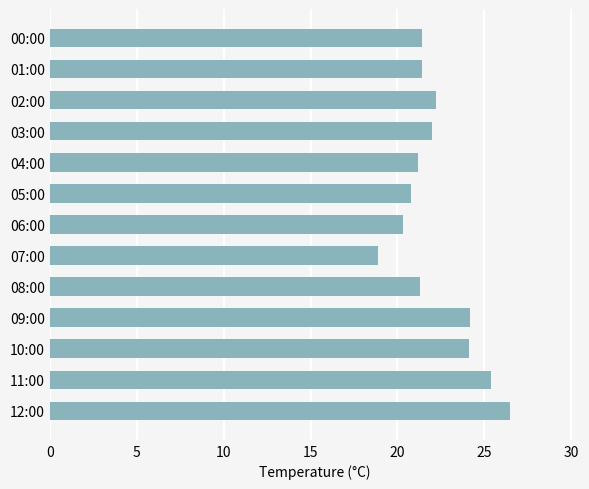

Between 12:00 and 09:00, which is larger?

12:00